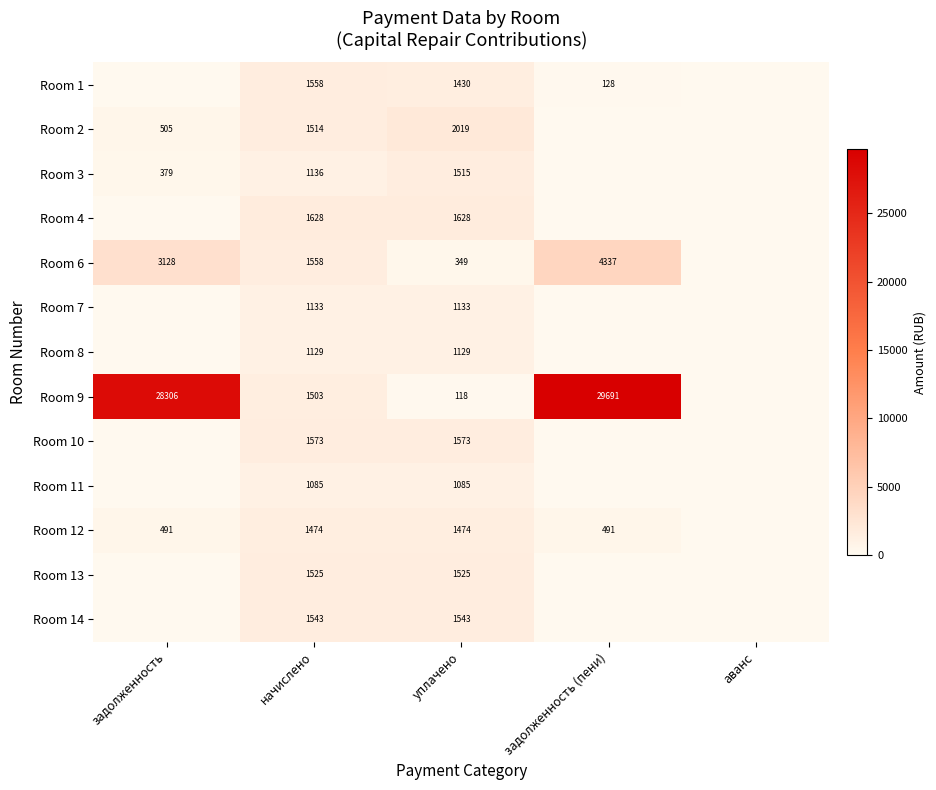

How many data points does each series have?

5